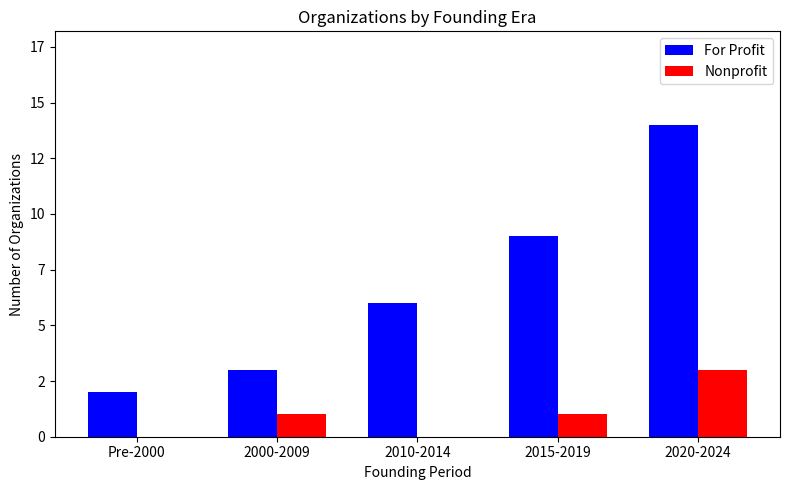

The Nonprofit series shows 1 at 2000-2009. True or false?

False